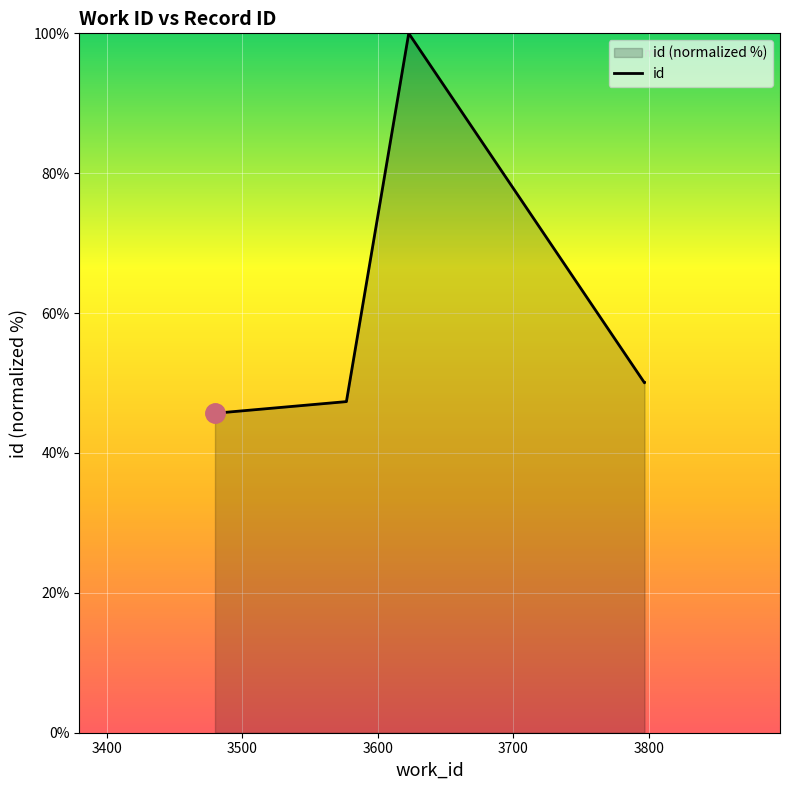

What is the difference between the maximum and second lowest values?

52.7